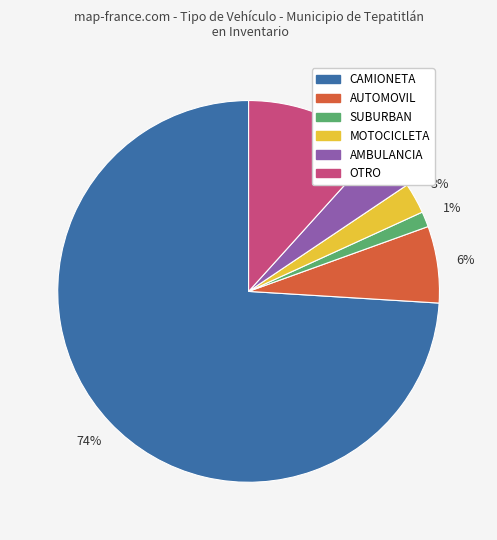

To the nearest percent, what percentage of the pie is SUBURBAN?

1%